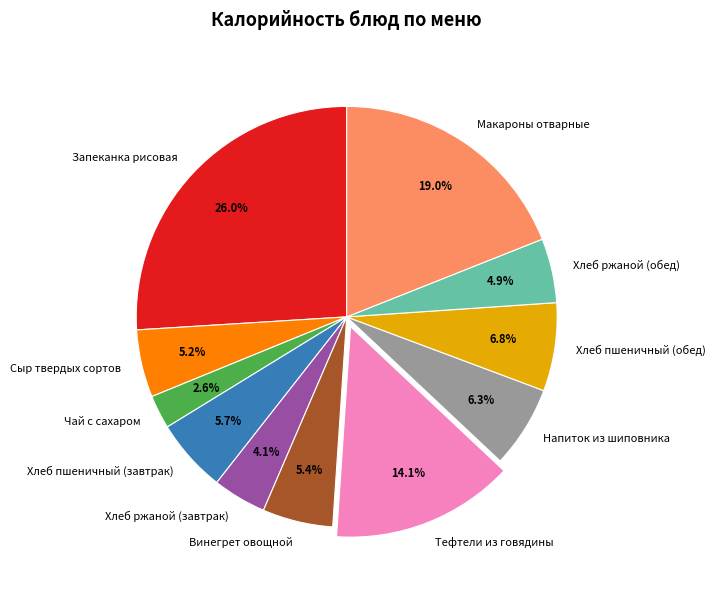

Is there a majority slice in this chart?

No